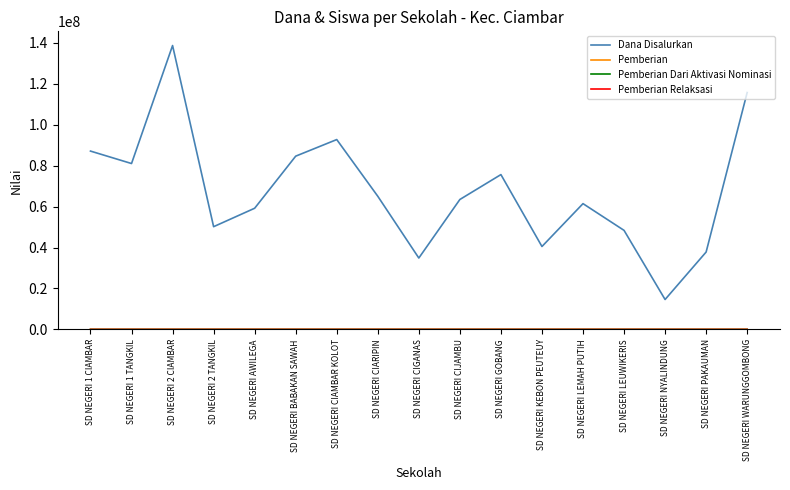

Which series has the largest range (max minus min)?

Dana Disalurkan